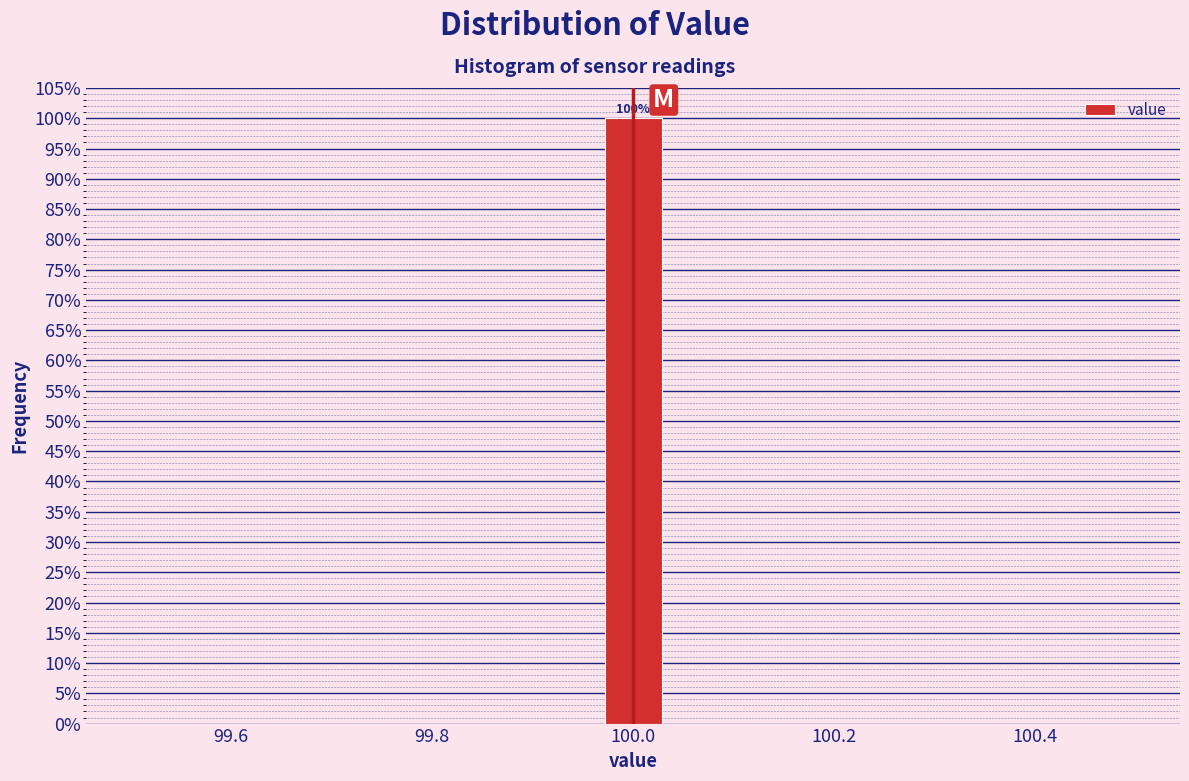

Read against the x-axis, roughly where is the centre of the tallest bar?

100.00